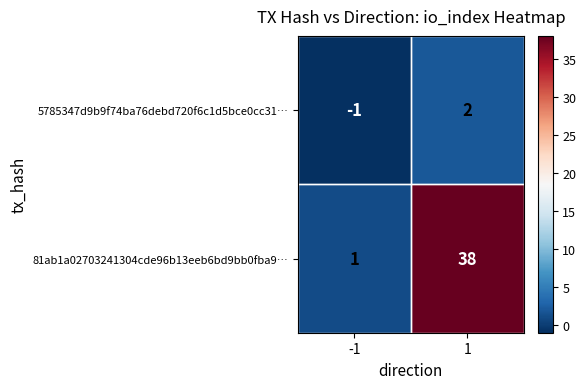

Which series has the largest total across all categories?

81ab1a02703241304cde96b13eeb6bd9bb0fba9…